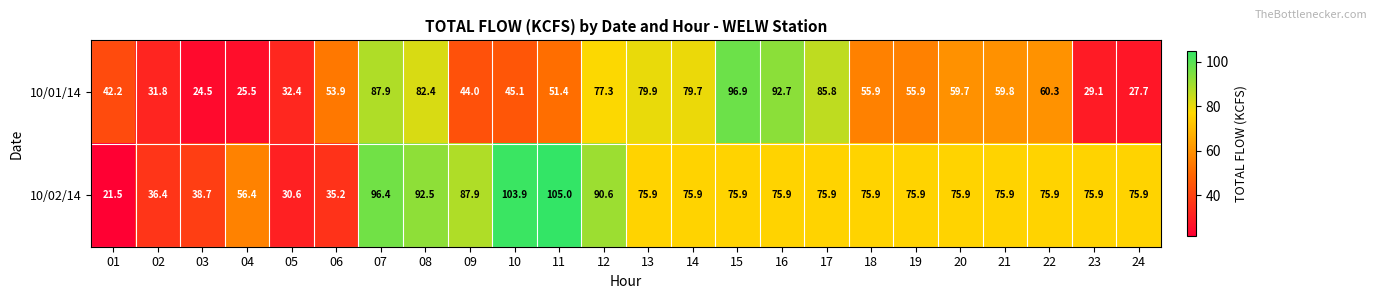

Which series has the largest range (max minus min)?

10/02/14